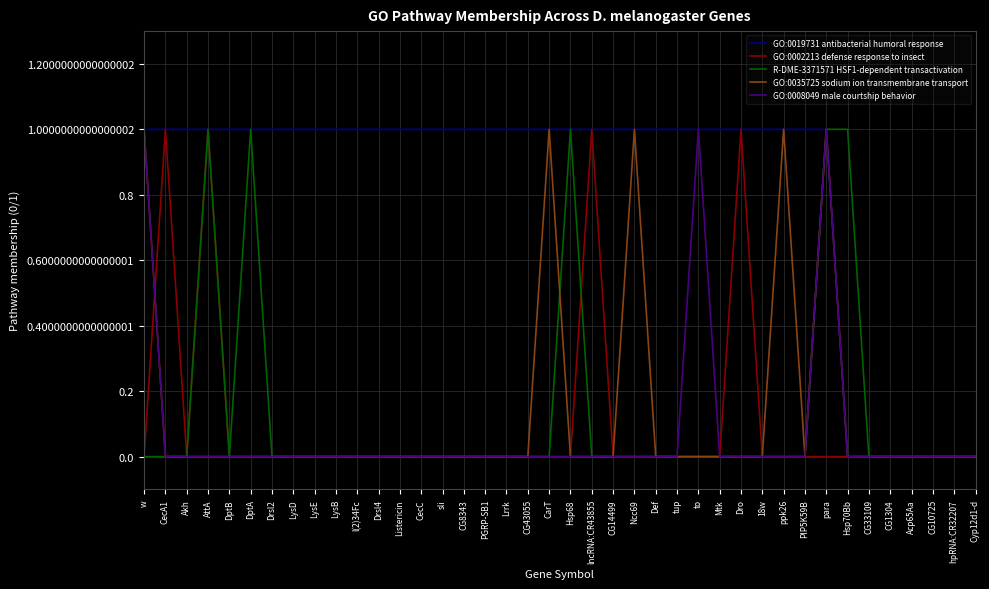

At which category is the sum across all series the highest?

para